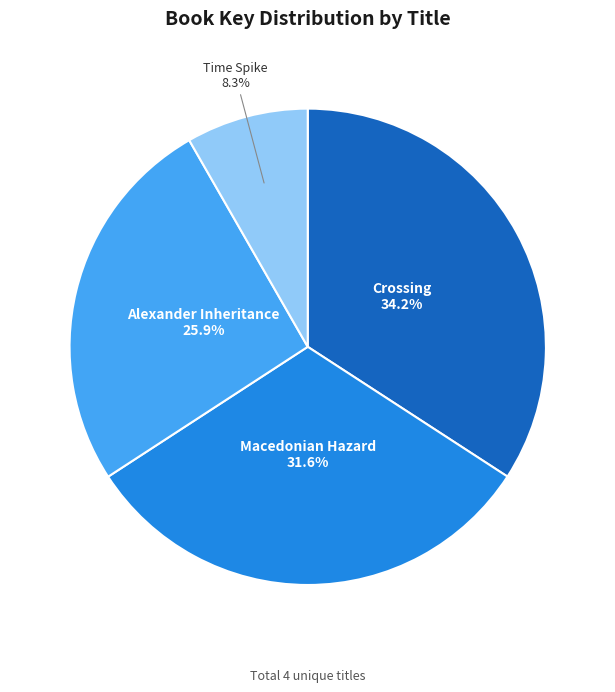

Is there a majority slice in this chart?

No